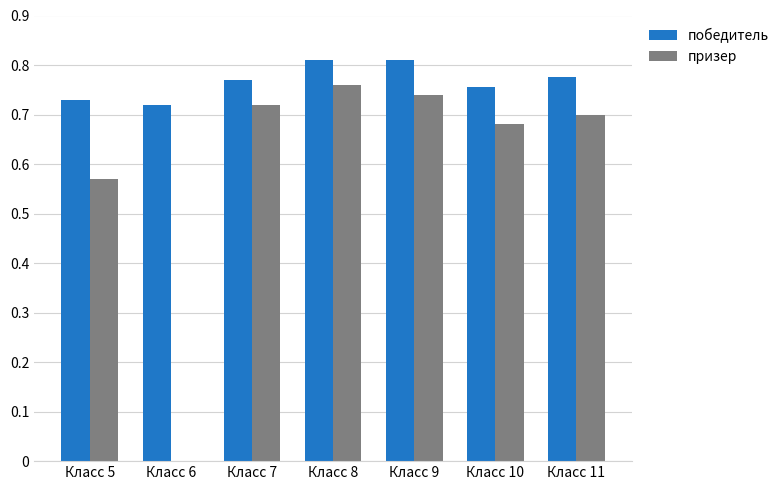

What is the sum of all призер values?

4.2